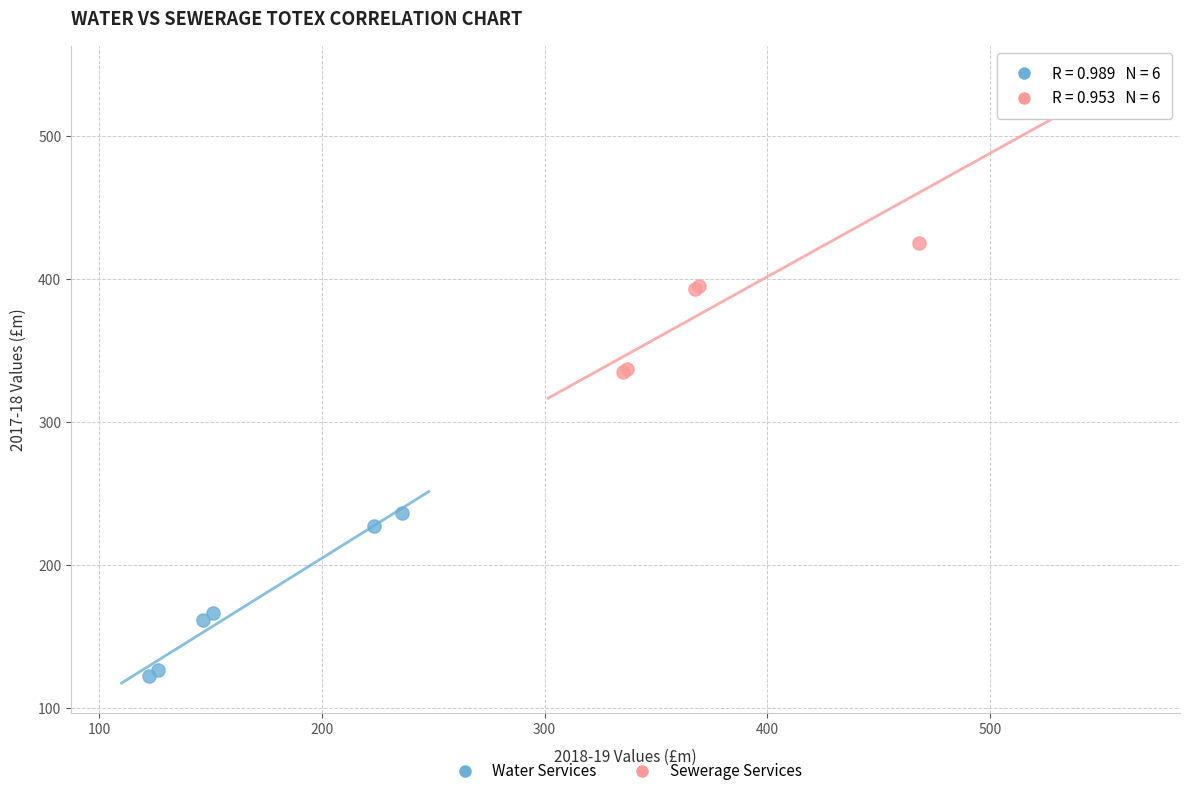

What are all the series names shown in the legend?

Water Services, Sewerage Services